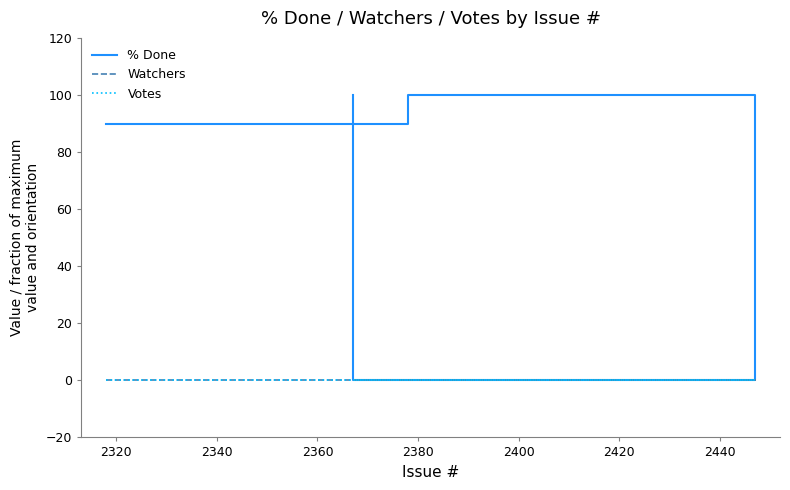

True or false: Votes and Watchers intersect in this chart.

False